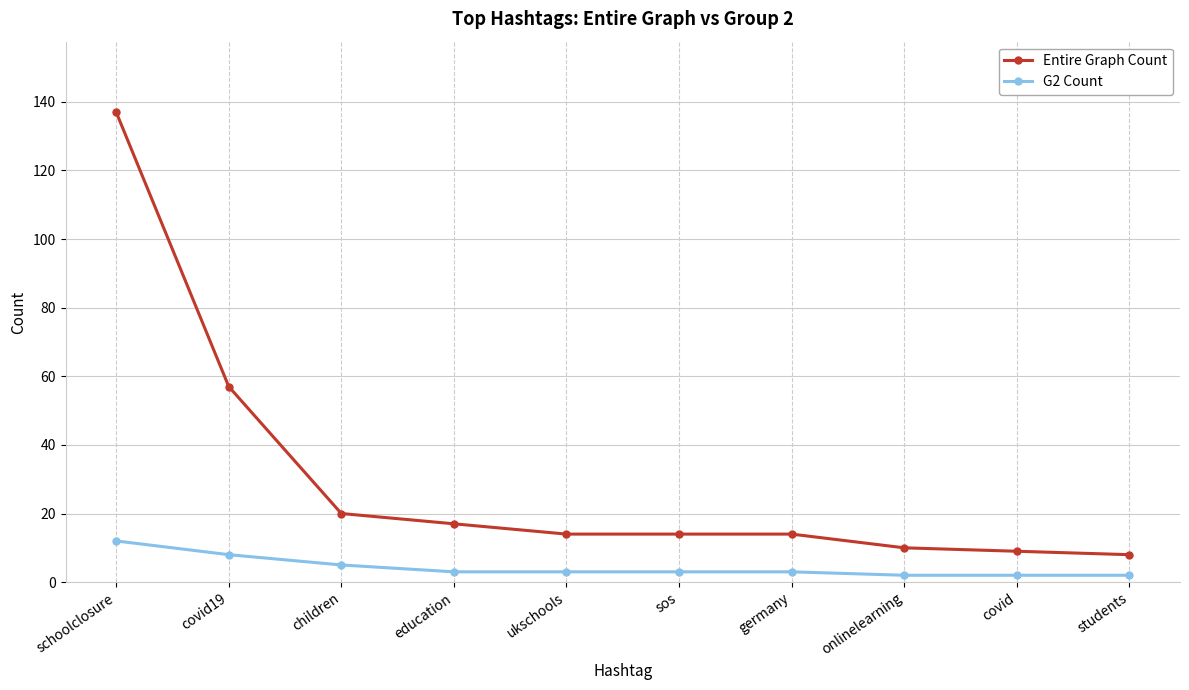

Rank the series at education from lowest to highest value.

G2 Count, Entire Graph Count